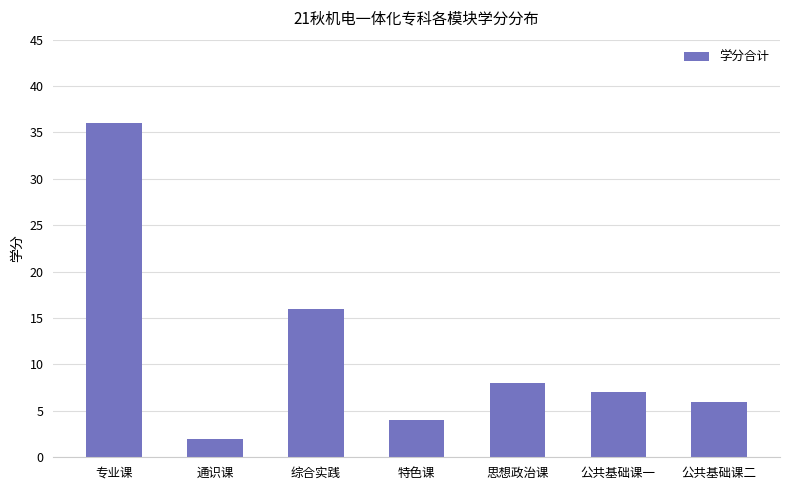

Reading right to left, list all the values displayed in this chart.

6	7	8	4	16	2	36